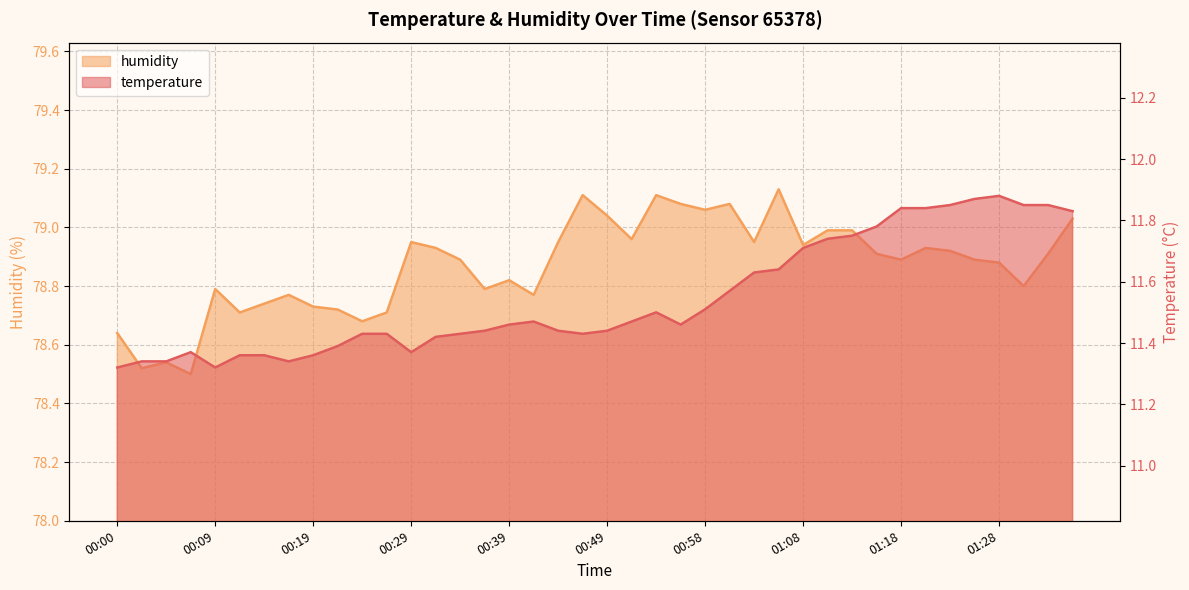

How many lines are shown in the chart?

2